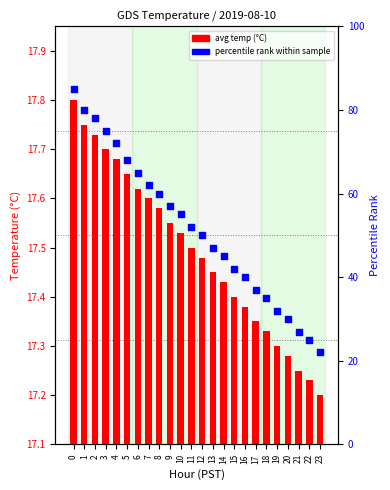

Which series has the widest spread of Y values?

percentile rank